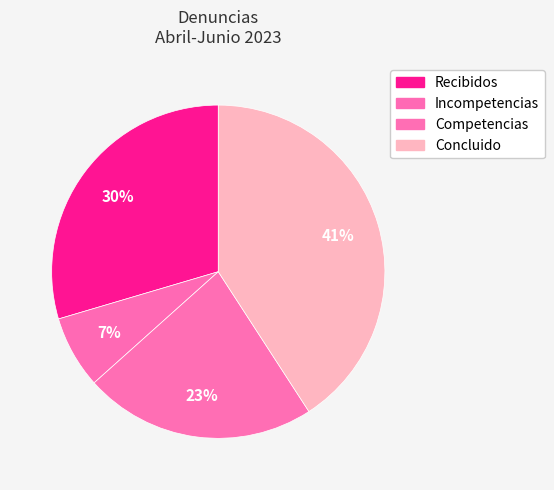

To the nearest percent, what is the difference between the largest and smallest slice percentages?

34%